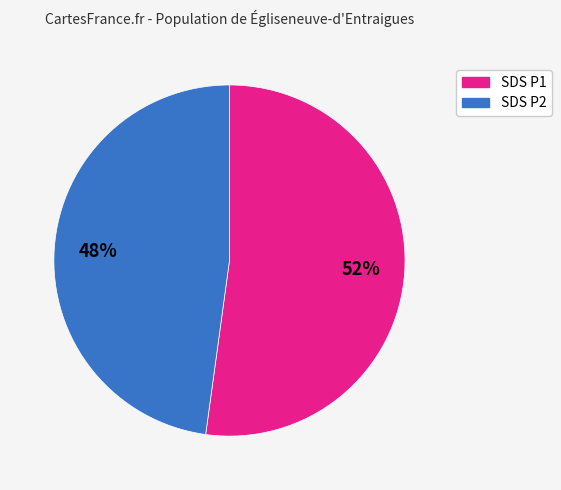

Is there a majority slice in this chart?

Yes